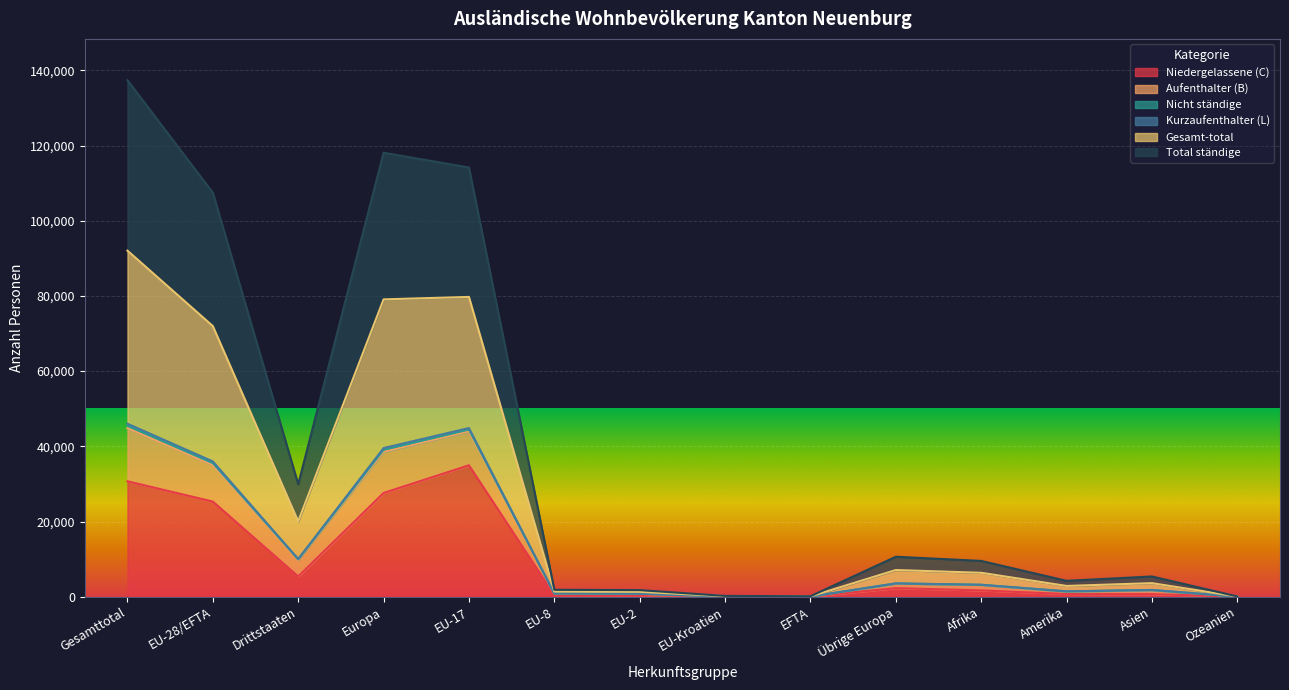

The Total ständige series shows 2892 at Drittstaaten. True or false?

False